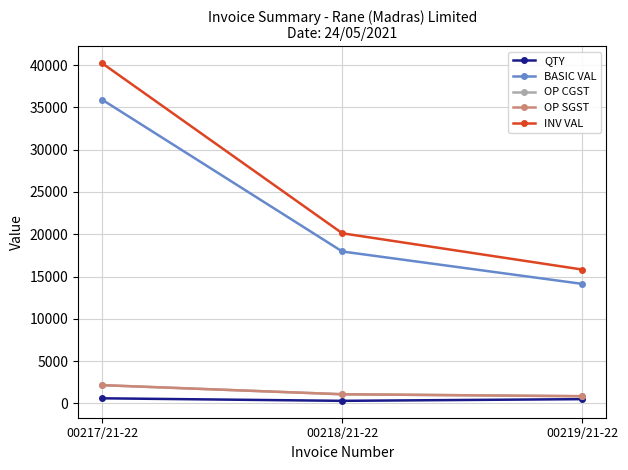

At which label does OP SGST first exceed 1077?

00217/21-22